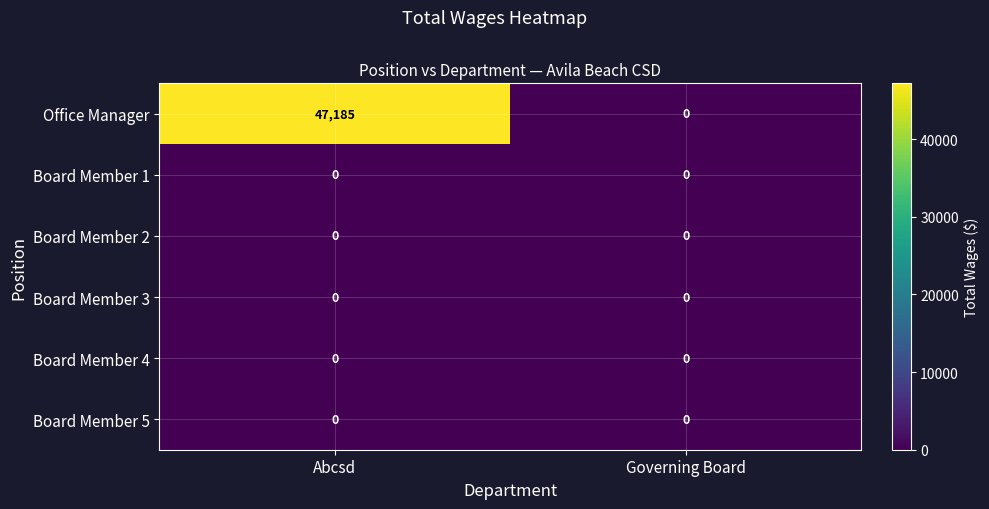

What is the spread (max minus min) of values at Abcsd?

47185